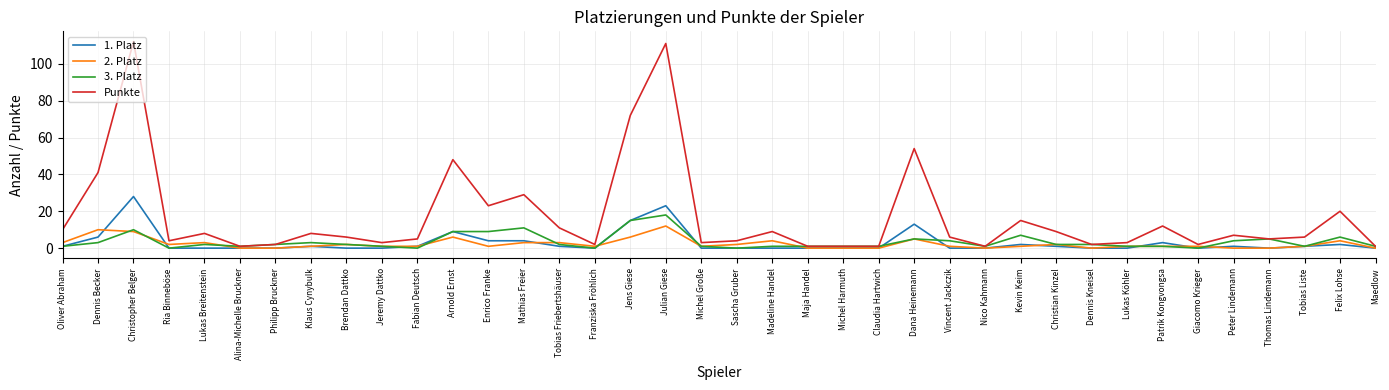

What is the sum of the Punkte values at Christopher Belger and Claudia Hartwich?

113